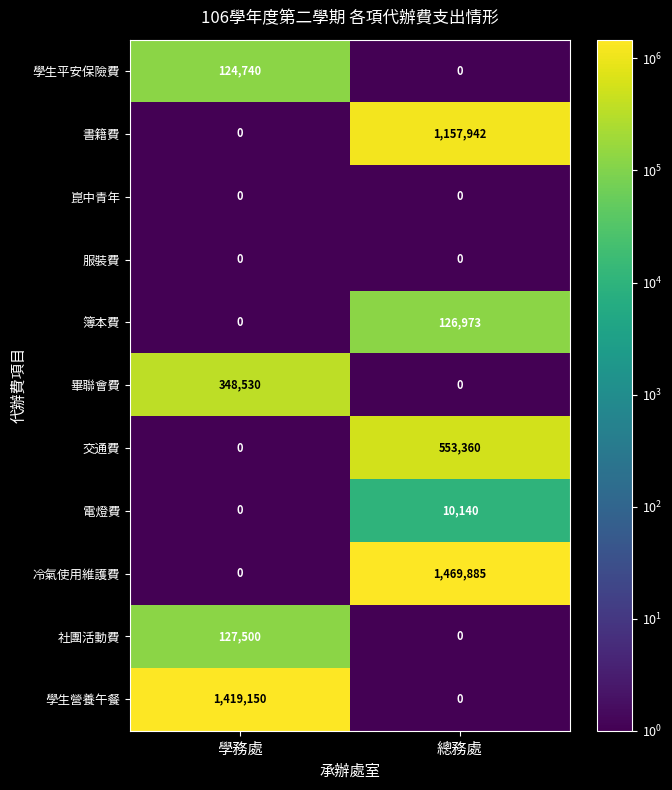

Reading left to right, transcribe all the data shown in this chart.

學生平安保險費: 124740	0
書籍費: 0	1157942
崑中青年: 0	0
服裝費: 0	0
簿本費: 0	126973
畢聯會費: 348530	0
交通費: 0	553360
電燈費: 0	10140
冷氣使用維護費: 0	1469885
社團活動費: 127500	0
學生營養午餐: 1419150	0